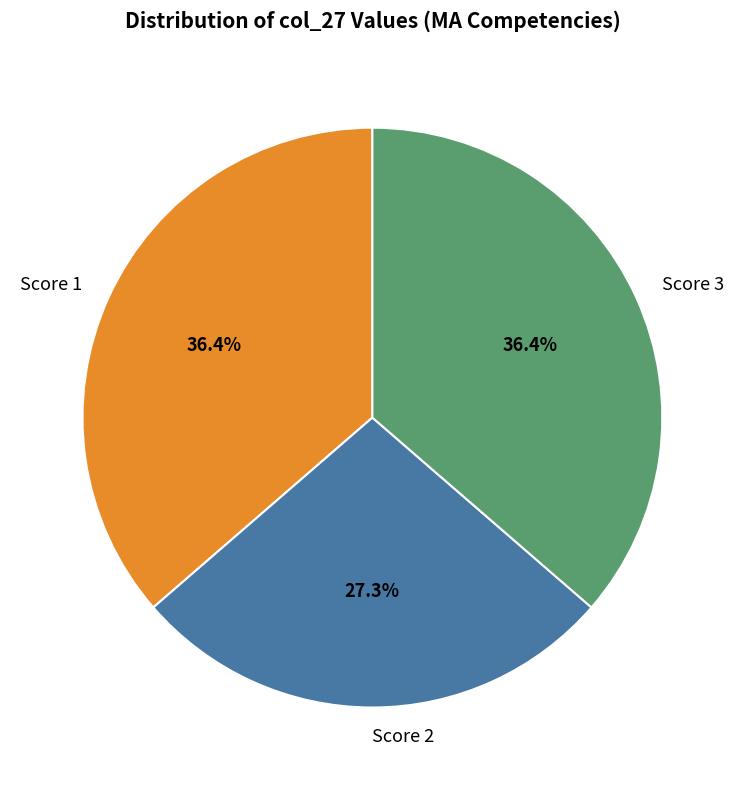

Which category has the smallest portion of the pie?

Score 2